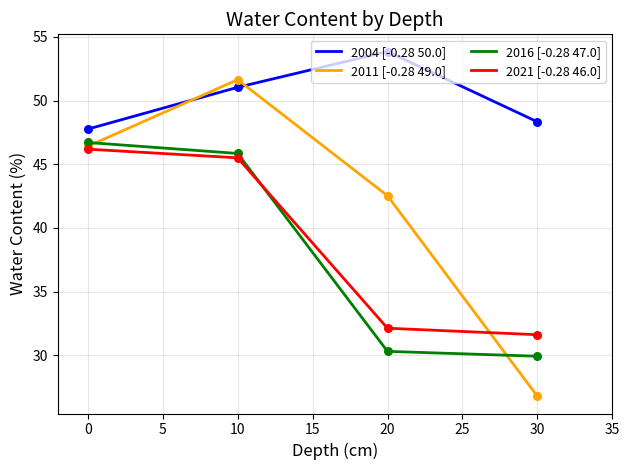

What are all the series names shown in the legend?

2004 [-0.28 50.0], 2011 [-0.28 49.0], 2016 [-0.28 47.0], 2021 [-0.28 46.0]